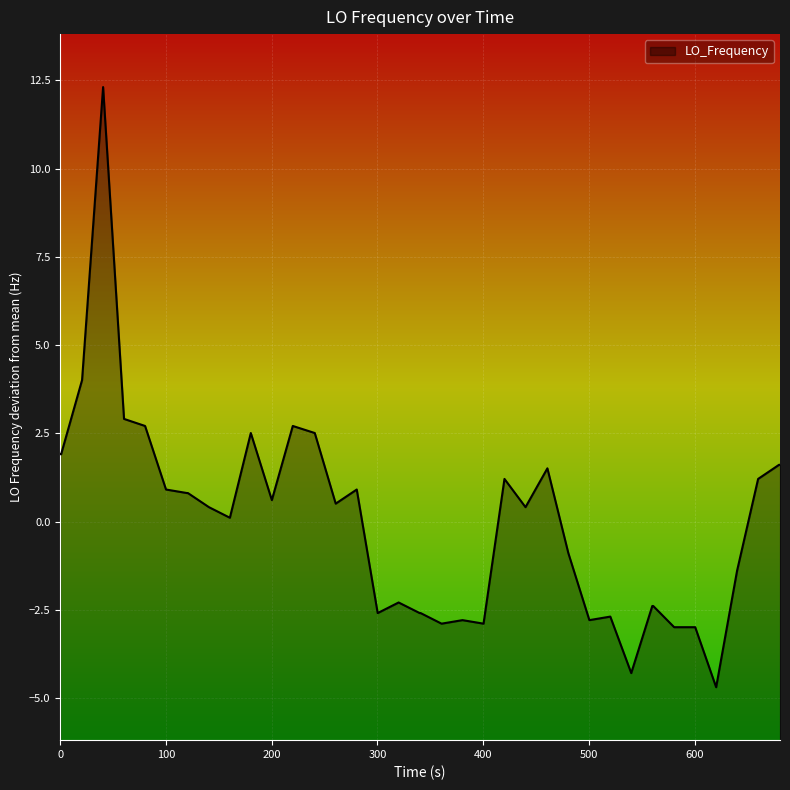

True or false: the data has more than 2 interior local peaks.

True